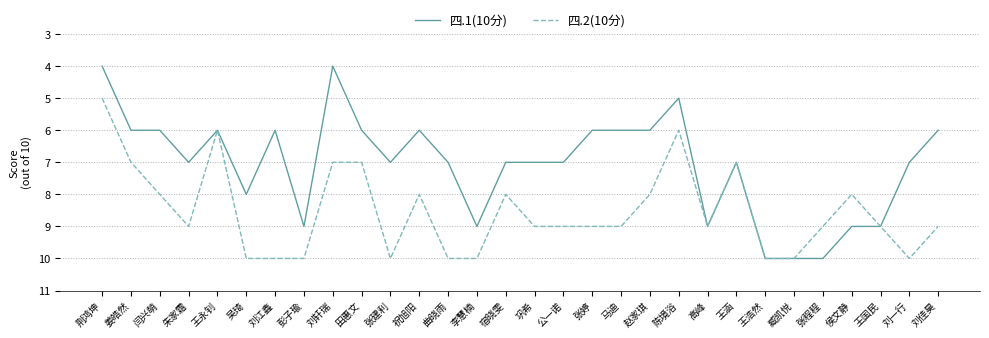

Reading right to left, transcribe all the data shown in this chart.

四.1(10分): 刘佳昊=6	刘一行=7	王国民=9	侯文静=9	张程程=10	臧凯悦=10	王浩然=10	王涵=7	高峰=9	陈境浴=5	赵家琪=6	马迪=6	张婷=6	公一诺=7	巩希=7	宿晓雯=7	李慧楠=9	曲晓雨=7	祝旭阳=6	张建利=7	田惠文=6	刘轩瑞=4	彭子瑜=9	刘江鑫=6	吴琦=8	王永钊=6	朱家霜=7	闫兴萌=6	姜皓然=6	荆鸿坤=4
四.2(10分): 刘佳昊=9	刘一行=10	王国民=9	侯文静=8	张程程=9	臧凯悦=10	王浩然=10	王涵=7	高峰=9	陈境浴=6	赵家琪=8	马迪=9	张婷=9	公一诺=9	巩希=9	宿晓雯=8	李慧楠=10	曲晓雨=10	祝旭阳=8	张建利=10	田惠文=7	刘轩瑞=7	彭子瑜=10	刘江鑫=10	吴琦=10	王永钊=6	朱家霜=9	闫兴萌=8	姜皓然=7	荆鸿坤=5